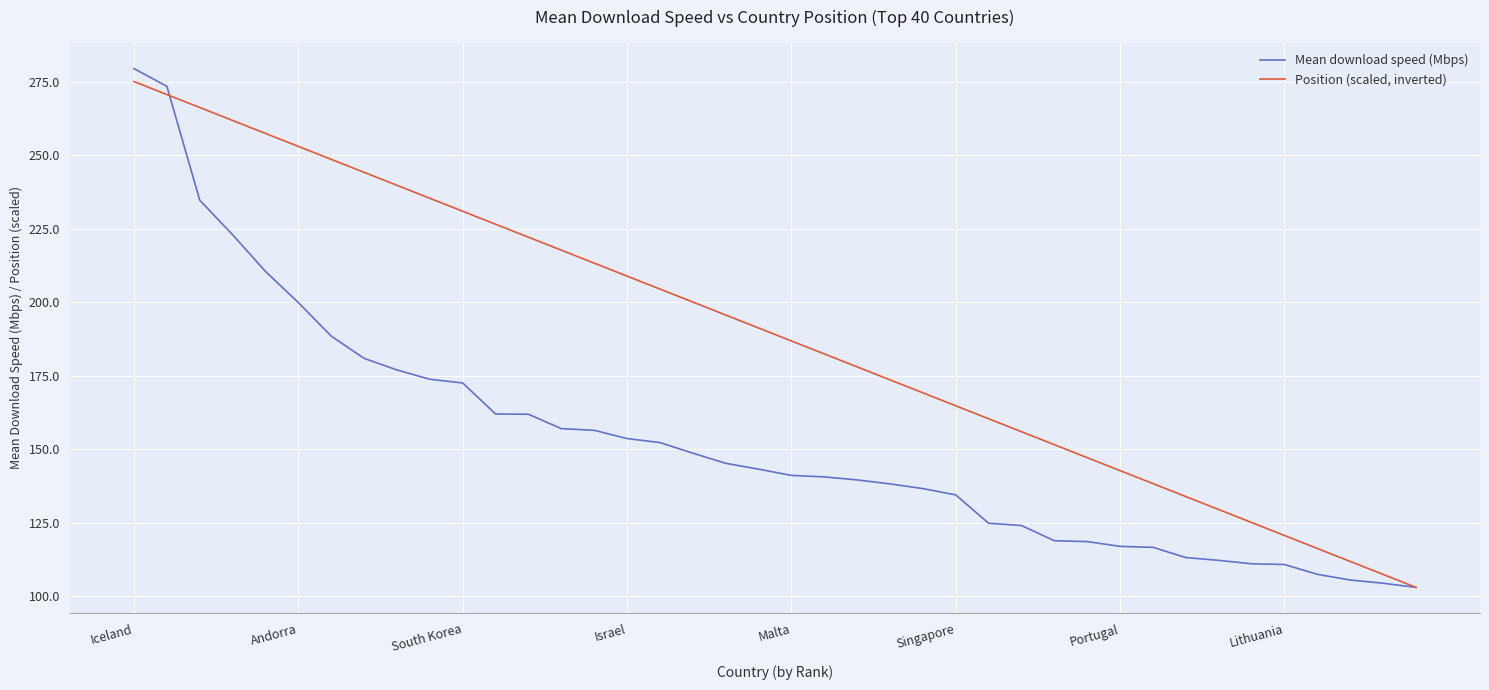

What is the greatest value displayed?

279.6